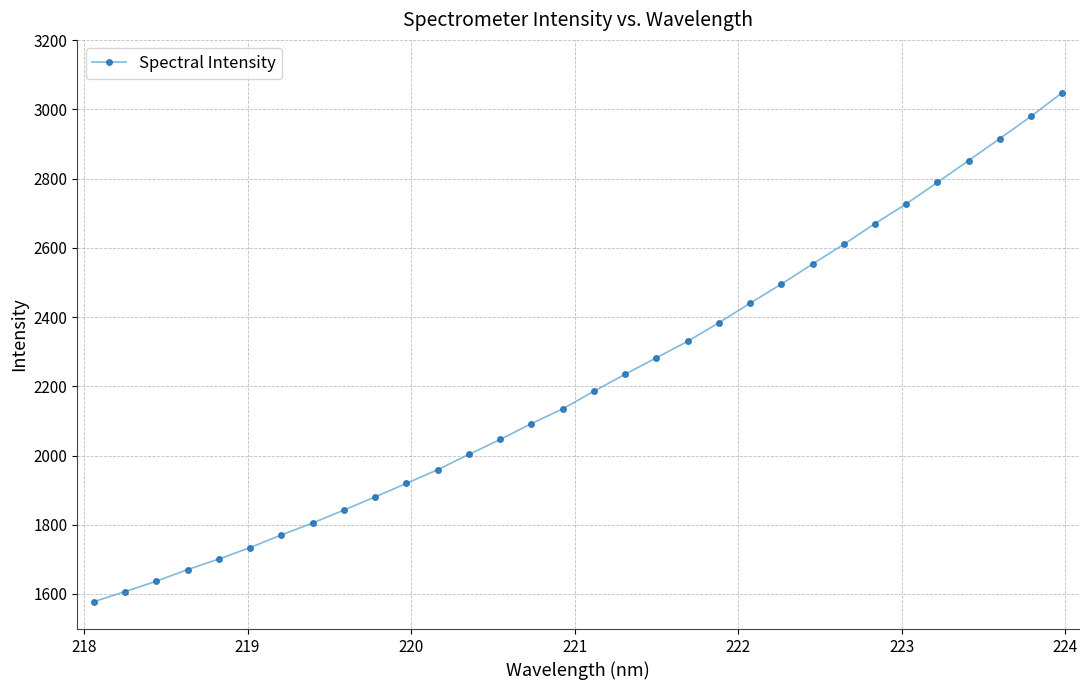

What is the maximum value shown in the chart?

3048.5